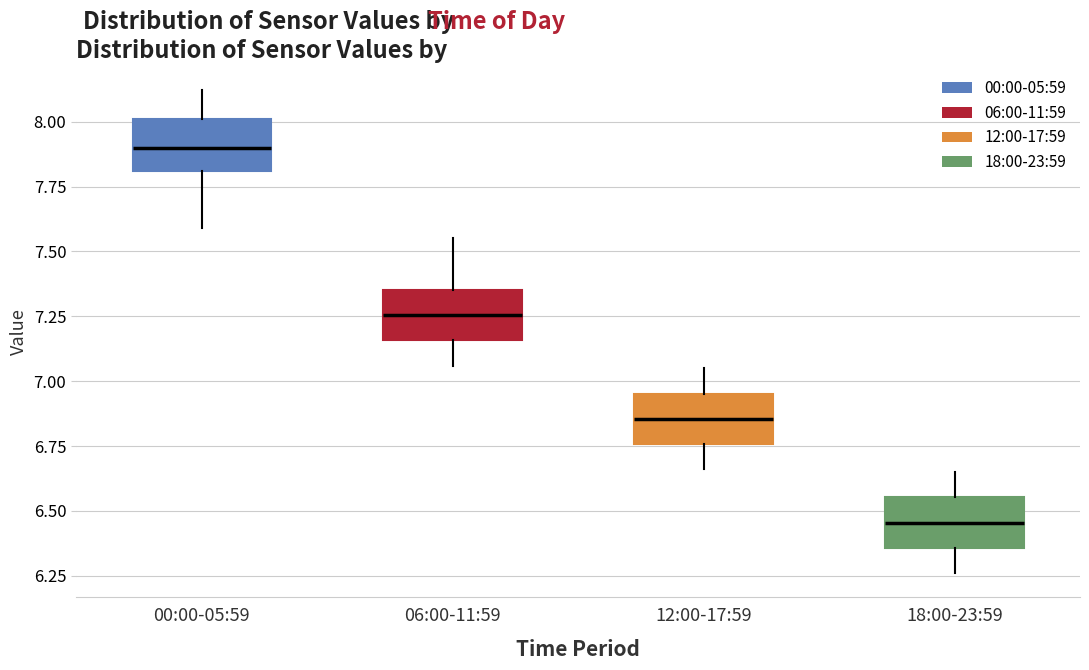

Reading left to right, read every box against the y-axis: the position of its median line, the range the box covers, and the ends of its whiskers. The values are not printed on the chart, so give them approximately, as read against the axis.

00:00-05:59: median 7.90, box 7.80 to 8.00, whiskers 7.60 to 8.10
06:00-11:59: median 7.25, box 7.15 to 7.35, whiskers 7.05 to 7.55
12:00-17:59: median 6.85, box 6.75 to 6.95, whiskers 6.65 to 7.05
18:00-23:59: median 6.45, box 6.35 to 6.55, whiskers 6.25 to 6.65